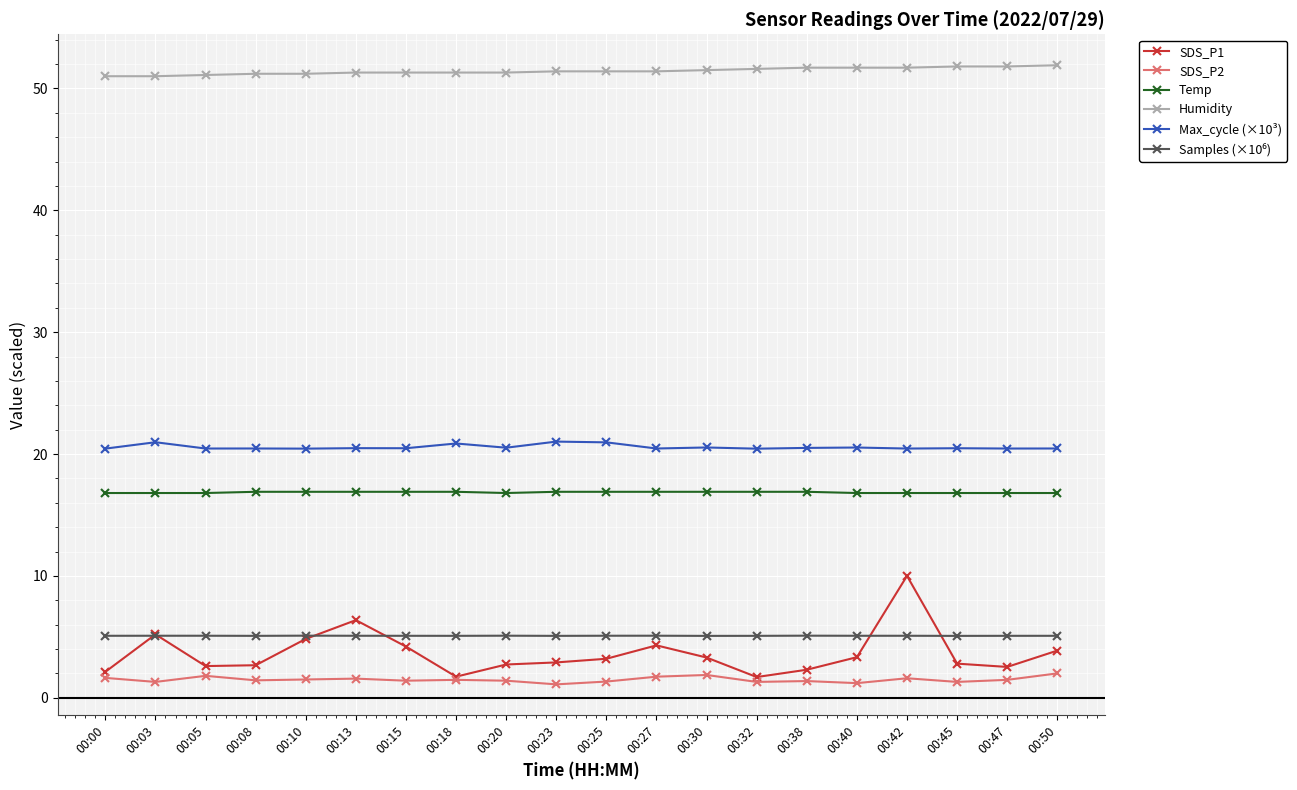

What is the value of the SDS_P1 point at the 19th from the left?

2.5